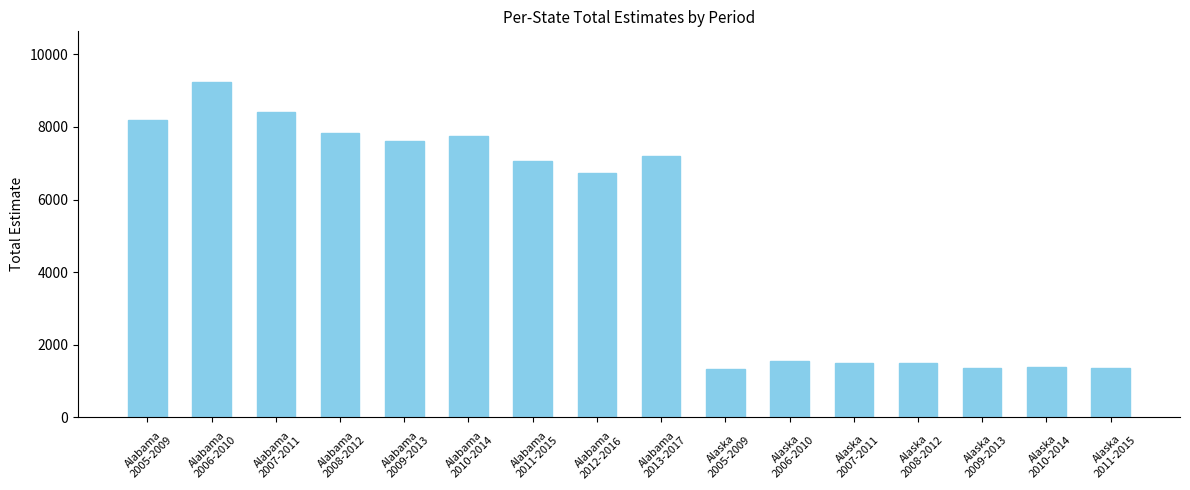

What is the value of the 7th bar from the left?

7069